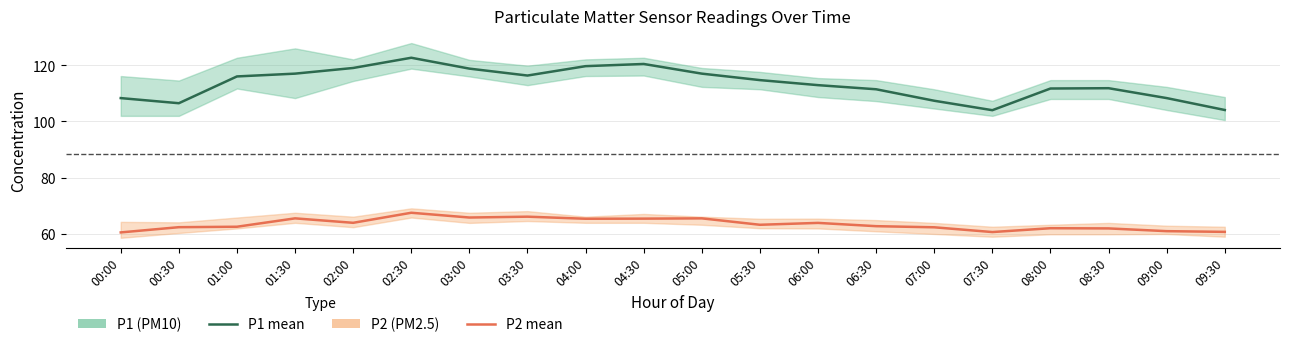

Reading left to right, what are all the values shown in this chart?

P1: 108.3	106.5	116.1	117.1	119.1	122.8	118.9	116.4	119.8	120.5	117.1	114.8	113.0	111.5	107.4	104.0	111.8	111.9	108.3	104.1
P2: 60.4	62.3	62.4	65.4	63.8	67.4	65.7	66.0	65.3	65.3	65.4	63.1	63.8	62.6	62.2	60.5	61.9	61.8	60.9	60.6